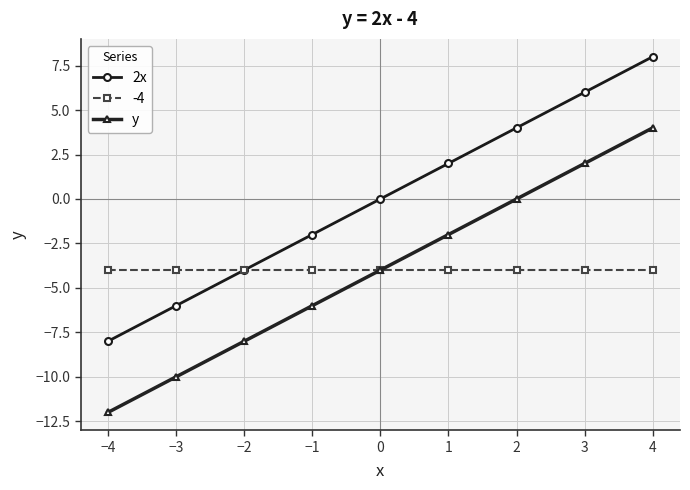

Reading right to left, what are all the values shown in this chart?

2x: 4=8	3=6	2=4	1=2	0=0	−1=-2	−2=-4	−3=-6	−4=-8
-4: 4=-4	3=-4	2=-4	1=-4	0=-4	−1=-4	−2=-4	−3=-4	−4=-4
y: 4=4	3=2	2=0	1=-2	0=-4	−1=-6	−2=-8	−3=-10	−4=-12